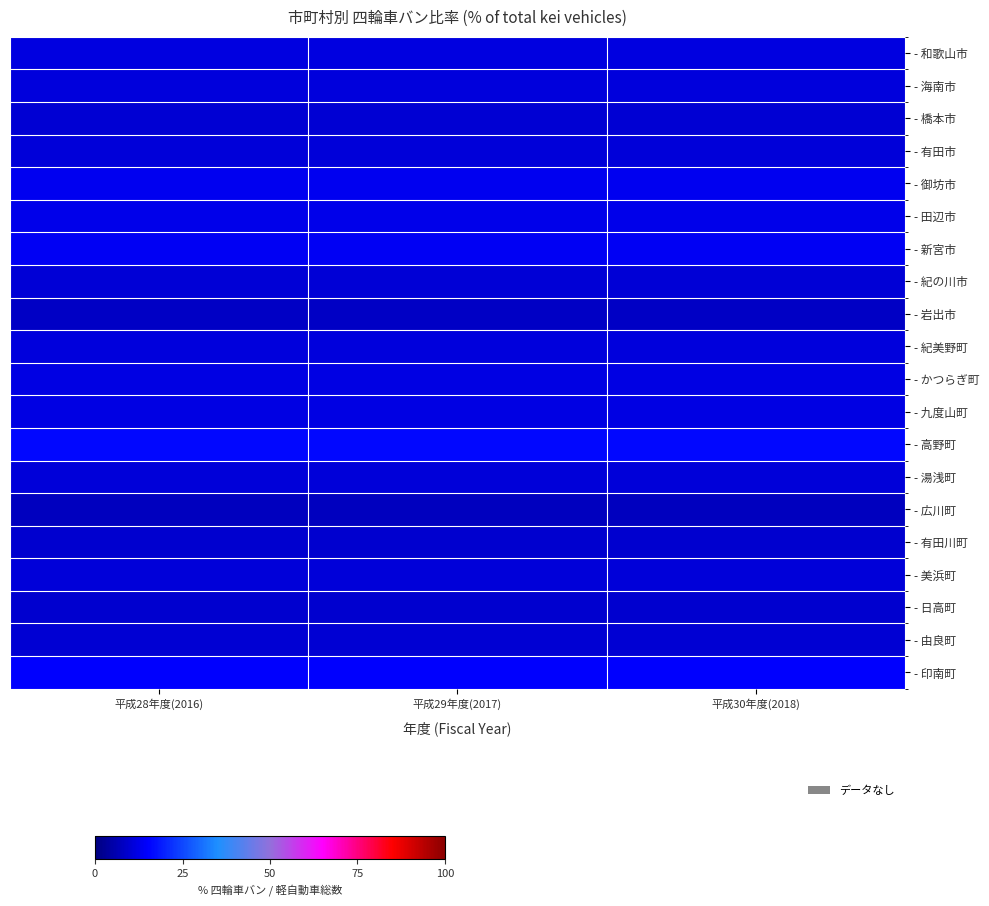

Reading right to left, what are all the values shown in this chart?

- 和歌山市: 平成30年度(2018)=11.4	平成29年度(2017)=11.4	平成28年度(2016)=11.4
- 海南市: 平成30年度(2018)=11.2	平成29年度(2017)=11.2	平成28年度(2016)=11.2
- 橋本市: 平成30年度(2018)=10.0	平成29年度(2017)=10.0	平成28年度(2016)=10.0
- 有田市: 平成30年度(2018)=10.6	平成29年度(2017)=10.6	平成28年度(2016)=10.6
- 御坊市: 平成30年度(2018)=13.5	平成29年度(2017)=13.5	平成28年度(2016)=13.5
- 田辺市: 平成30年度(2018)=12.6	平成29年度(2017)=12.6	平成28年度(2016)=12.6
- 新宮市: 平成30年度(2018)=14.0	平成29年度(2017)=14.0	平成28年度(2016)=14.0
- 紀の川市: 平成30年度(2018)=10.2	平成29年度(2017)=10.2	平成28年度(2016)=10.2
- 岩出市: 平成30年度(2018)=8.5	平成29年度(2017)=8.5	平成28年度(2016)=8.5
- 紀美野町: 平成30年度(2018)=11.0	平成29年度(2017)=11.0	平成28年度(2016)=11.0
- かつらぎ町: 平成30年度(2018)=12.0	平成29年度(2017)=12.0	平成28年度(2016)=12.0
- 九度山町: 平成30年度(2018)=12.0	平成29年度(2017)=12.0	平成28年度(2016)=12.0
- 高野町: 平成30年度(2018)=16.2	平成29年度(2017)=16.2	平成28年度(2016)=16.2
- 湯浅町: 平成30年度(2018)=10.7	平成29年度(2017)=10.7	平成28年度(2016)=10.7
- 広川町: 平成30年度(2018)=7.8	平成29年度(2017)=7.8	平成28年度(2016)=7.8
- 有田川町: 平成30年度(2018)=9.6	平成29年度(2017)=9.6	平成28年度(2016)=9.6
- 美浜町: 平成30年度(2018)=10.7	平成29年度(2017)=10.7	平成28年度(2016)=10.7
- 日高町: 平成30年度(2018)=9.7	平成29年度(2017)=9.7	平成28年度(2016)=9.7
- 由良町: 平成30年度(2018)=10.0	平成29年度(2017)=10.0	平成28年度(2016)=10.0
- 印南町: 平成30年度(2018)=15.0	平成29年度(2017)=15.0	平成28年度(2016)=15.0